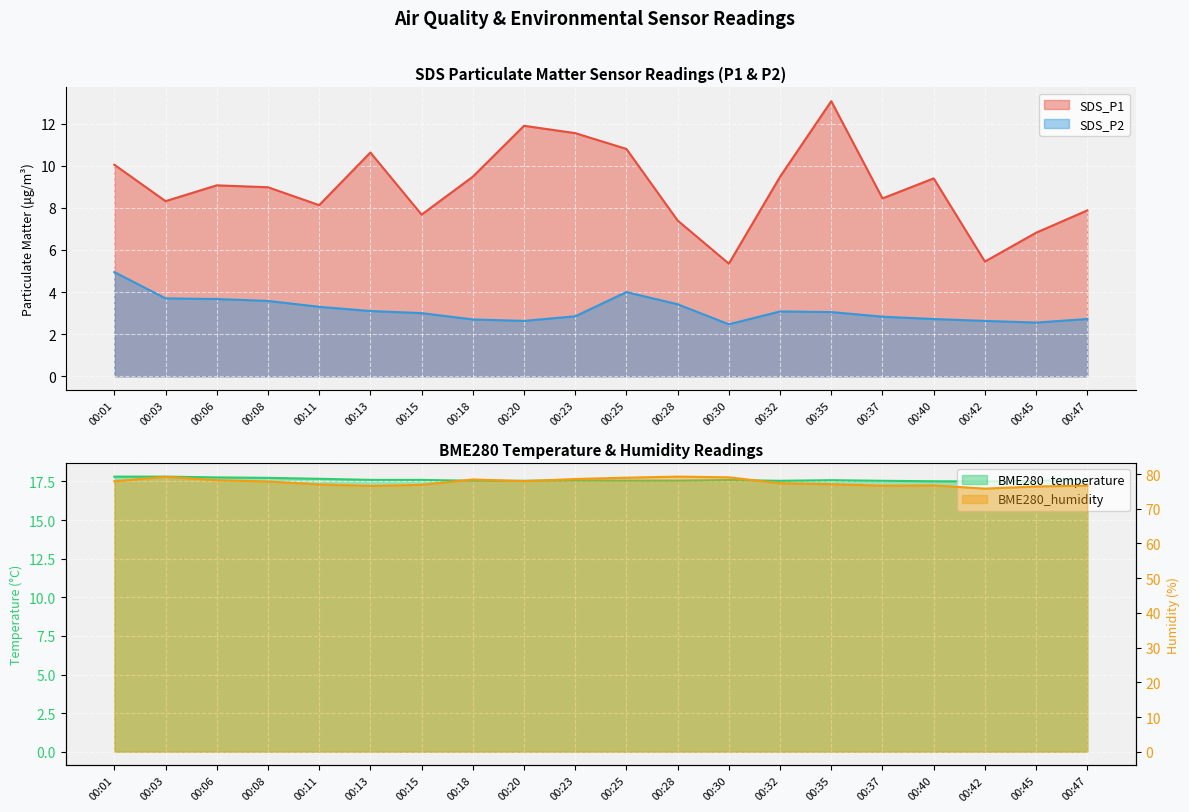

Which category has the highest value across all series?

00:28